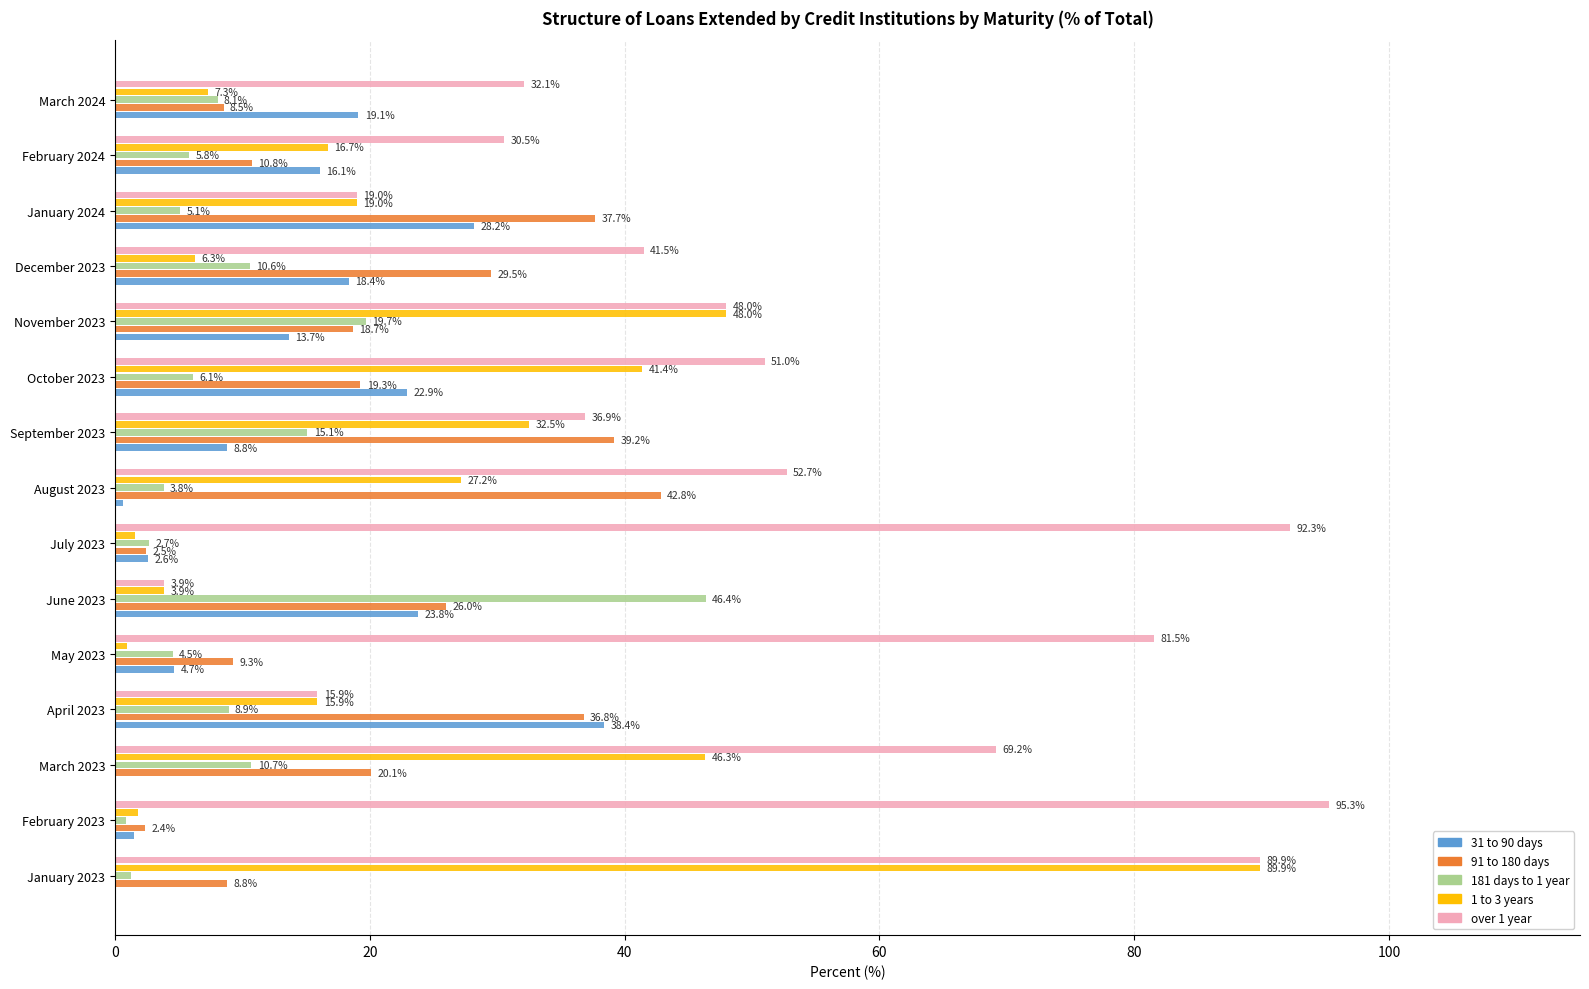

Is the value of 1 to 3 years at August 2023 greater than the value of over 1 year at October 2023?

No